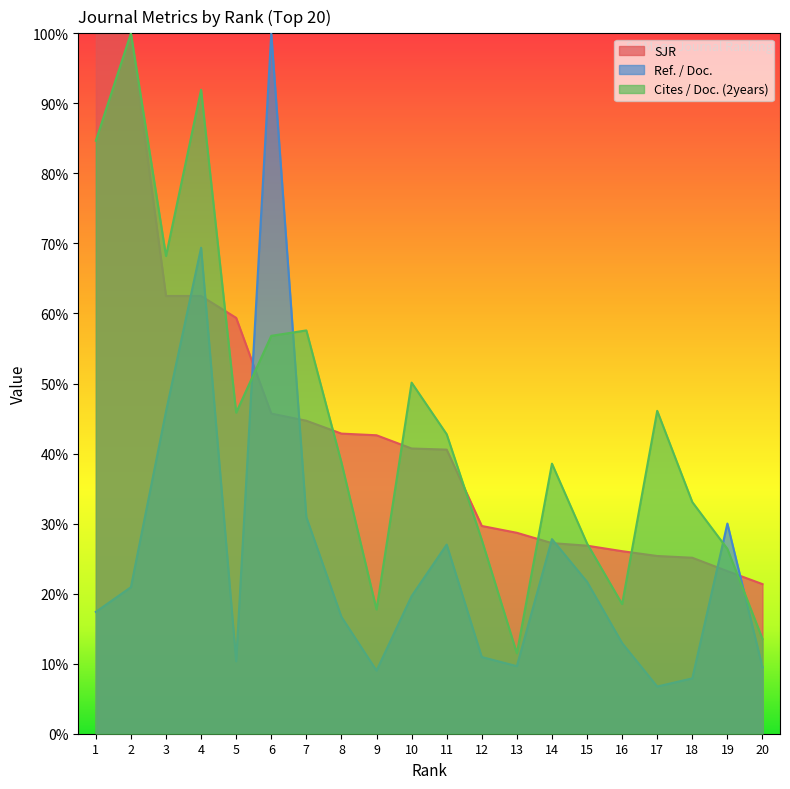

What is the difference between the SJR values at 2 and 6?

54.3